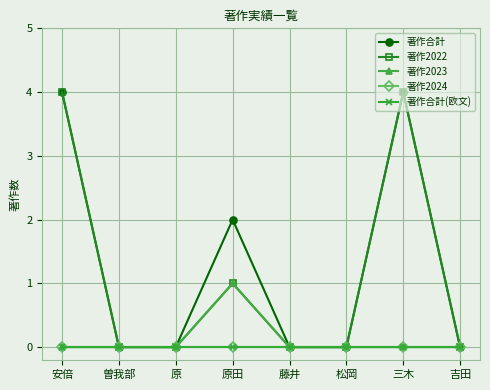

What is the difference between the 著作2022 values at 安倍 and 松岡?

4